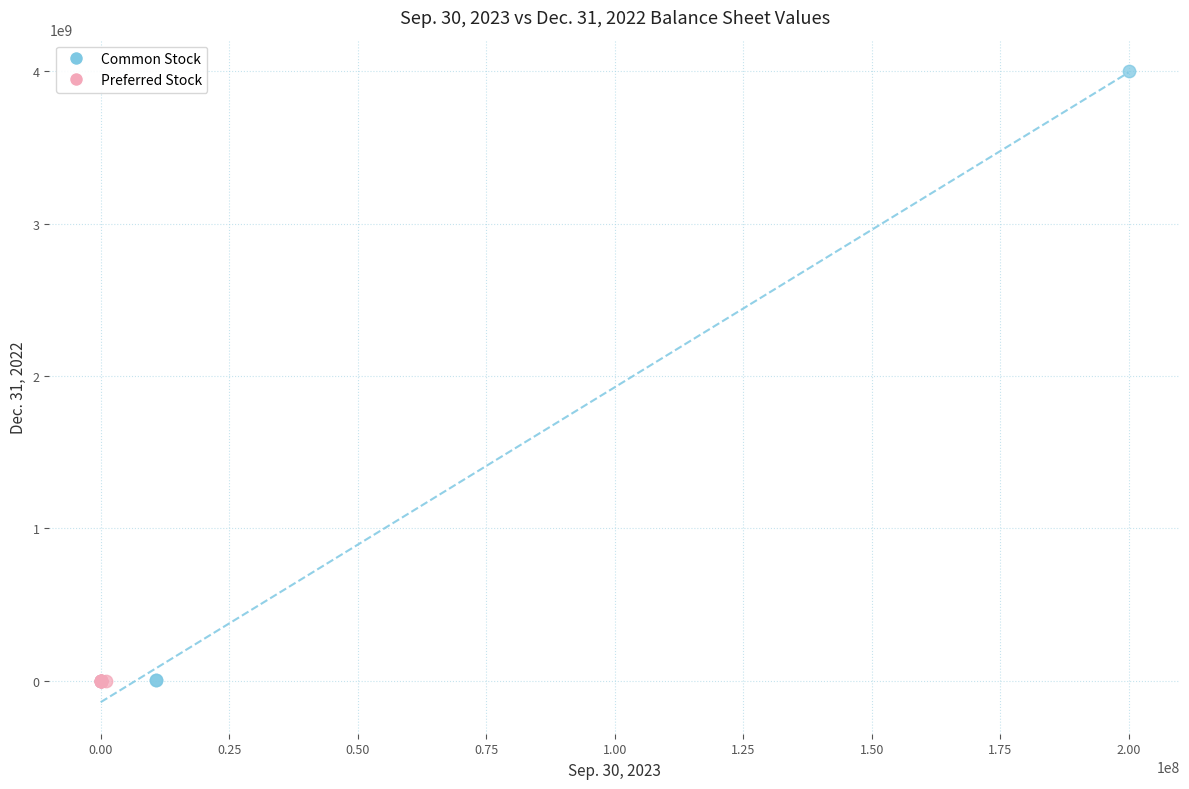

Which series reaches the maximum Y coordinate?

Common Stock